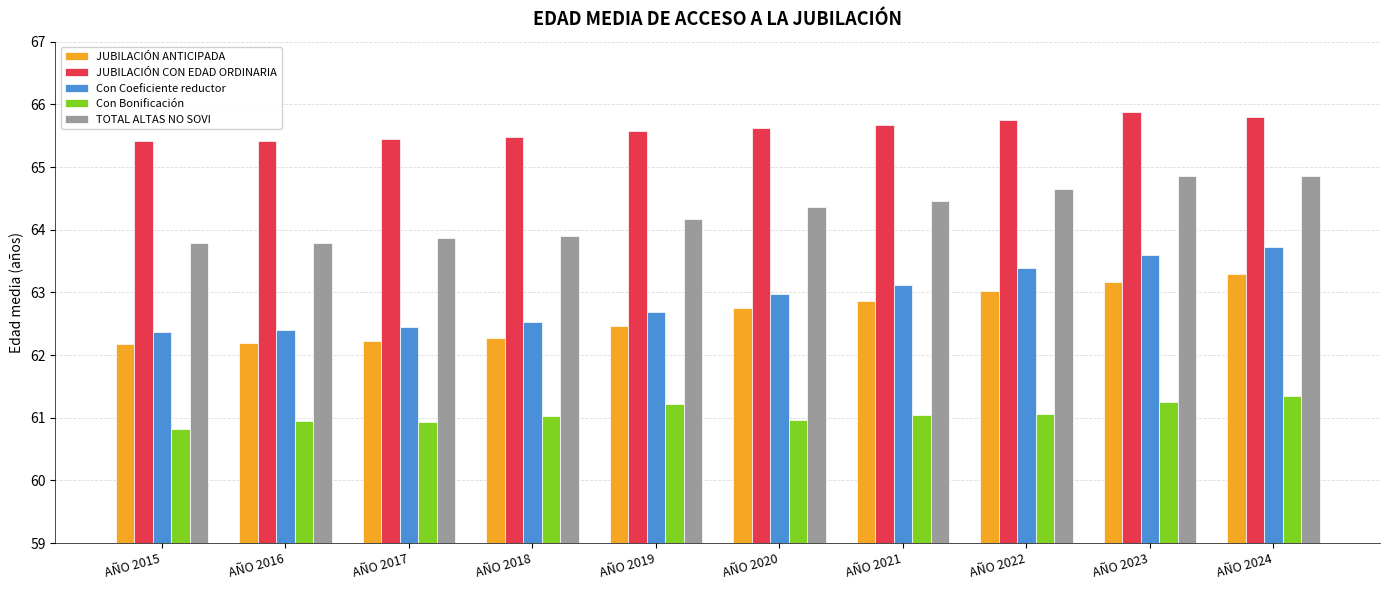

What is the smallest value displayed?

60.8